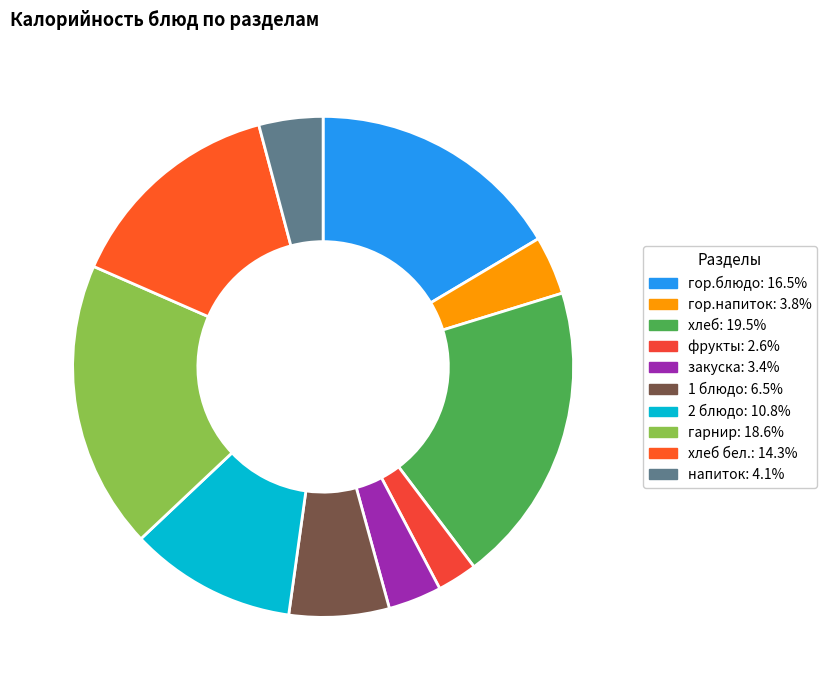

Rank the categories by value from highest to lowest.

хлеб, гарнир, гор.блюдо, хлеб бел., 2 блюдо, 1 блюдо, напиток, гор.напиток, закуска, фрукты